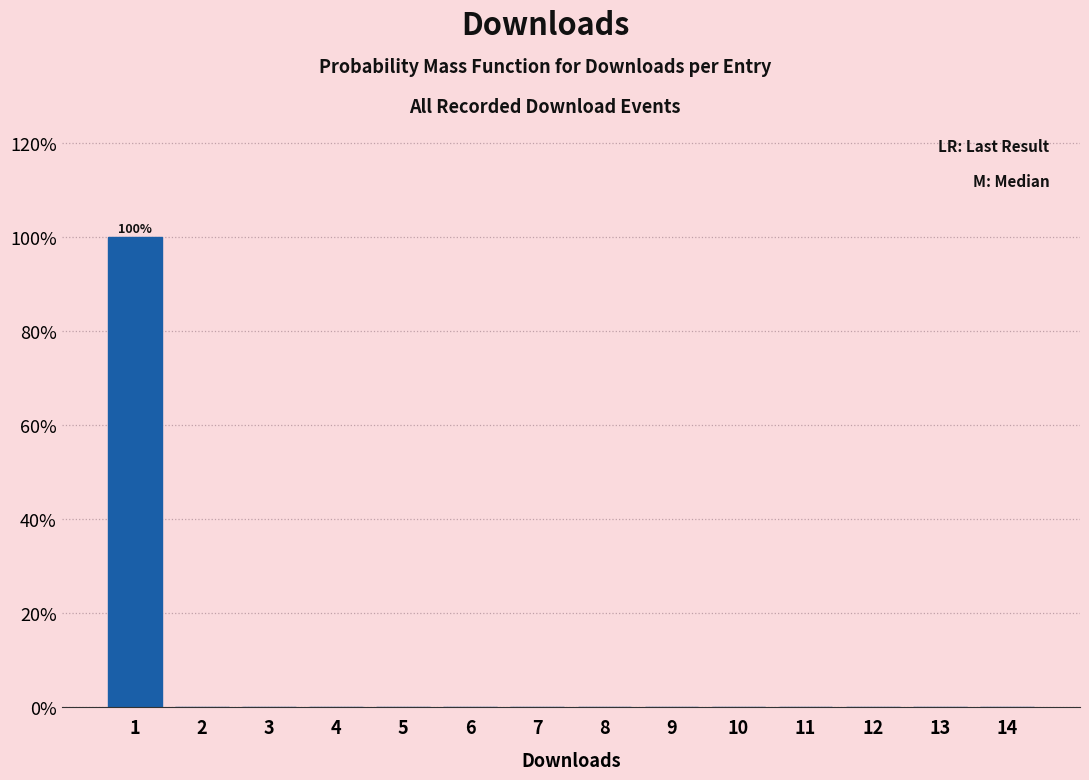

Over which range of the x-axis is the bar tallest?

0.5 to 1.5